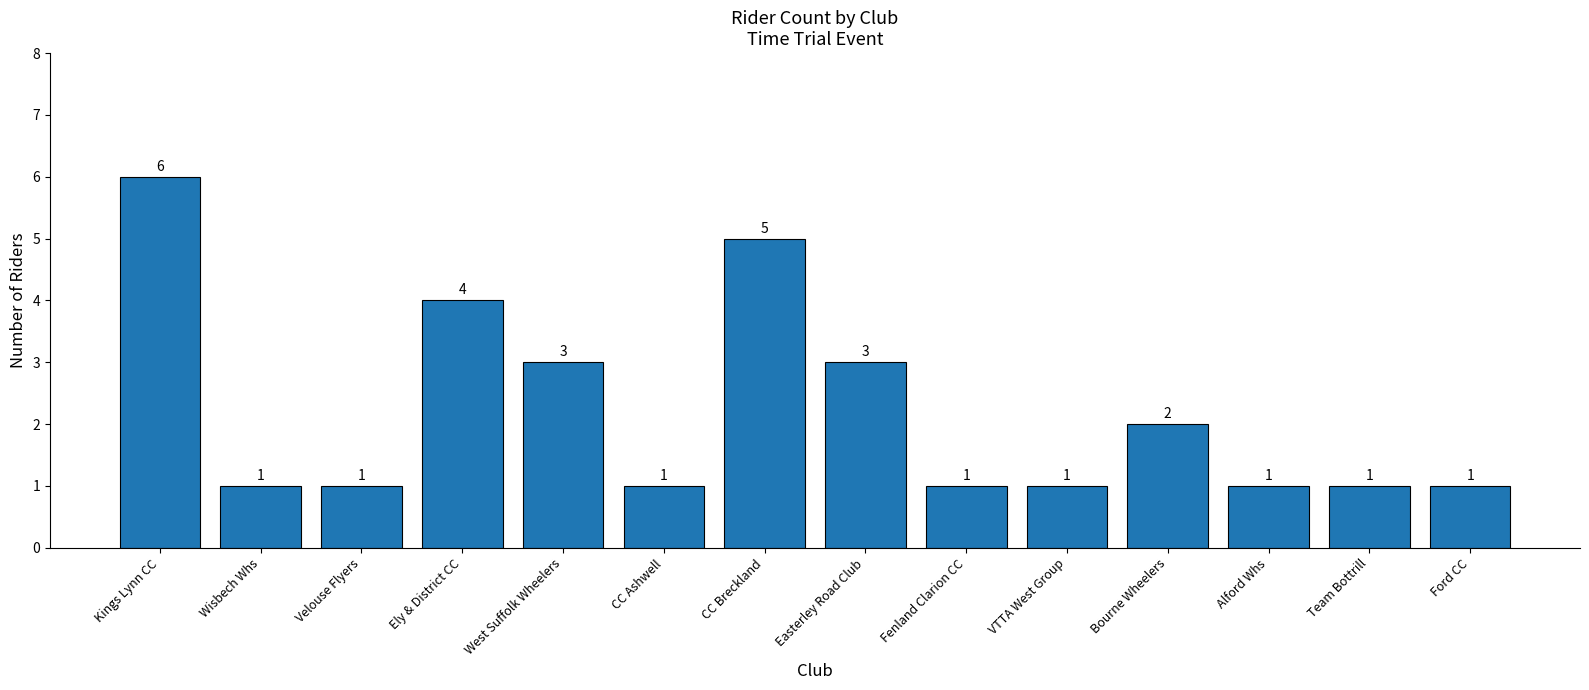

What value does the data have at Ford CC?

1